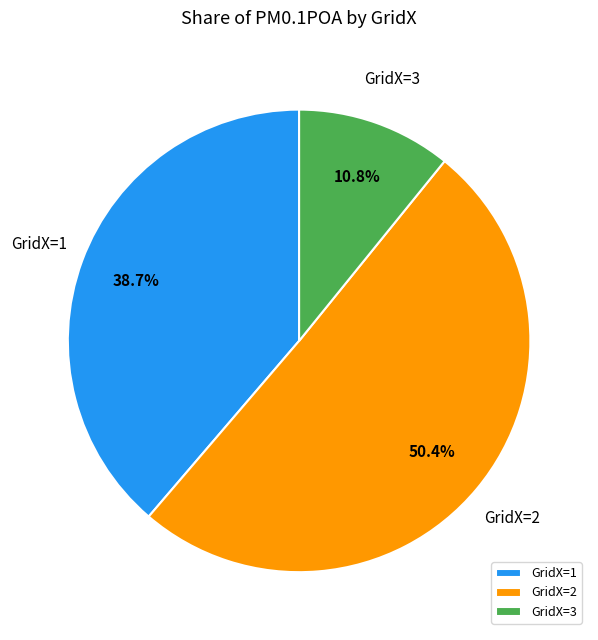

What portion of the pie excludes GridX=3?

89.2%